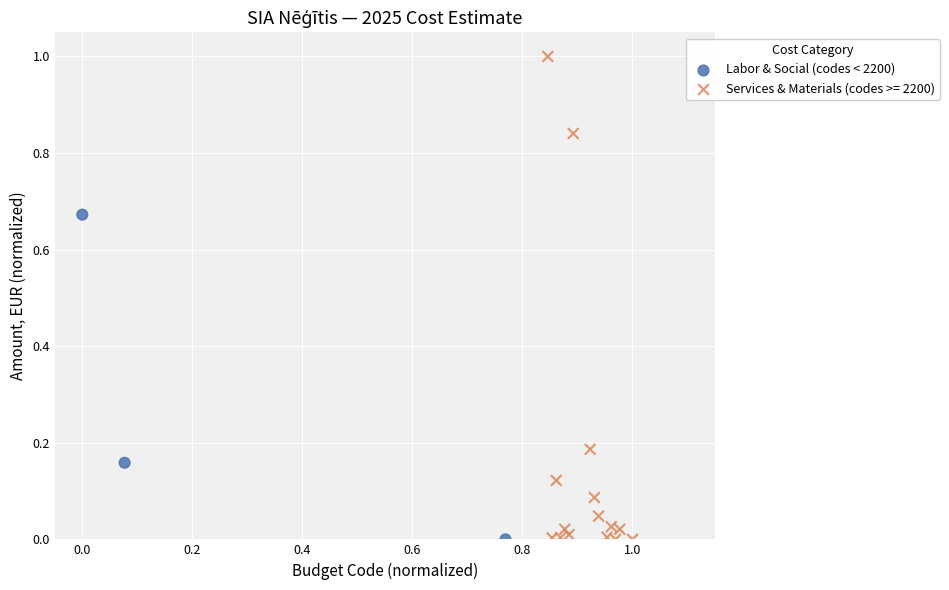

Which series contains the highest Y value?

Services & Materials (codes >= 2200)